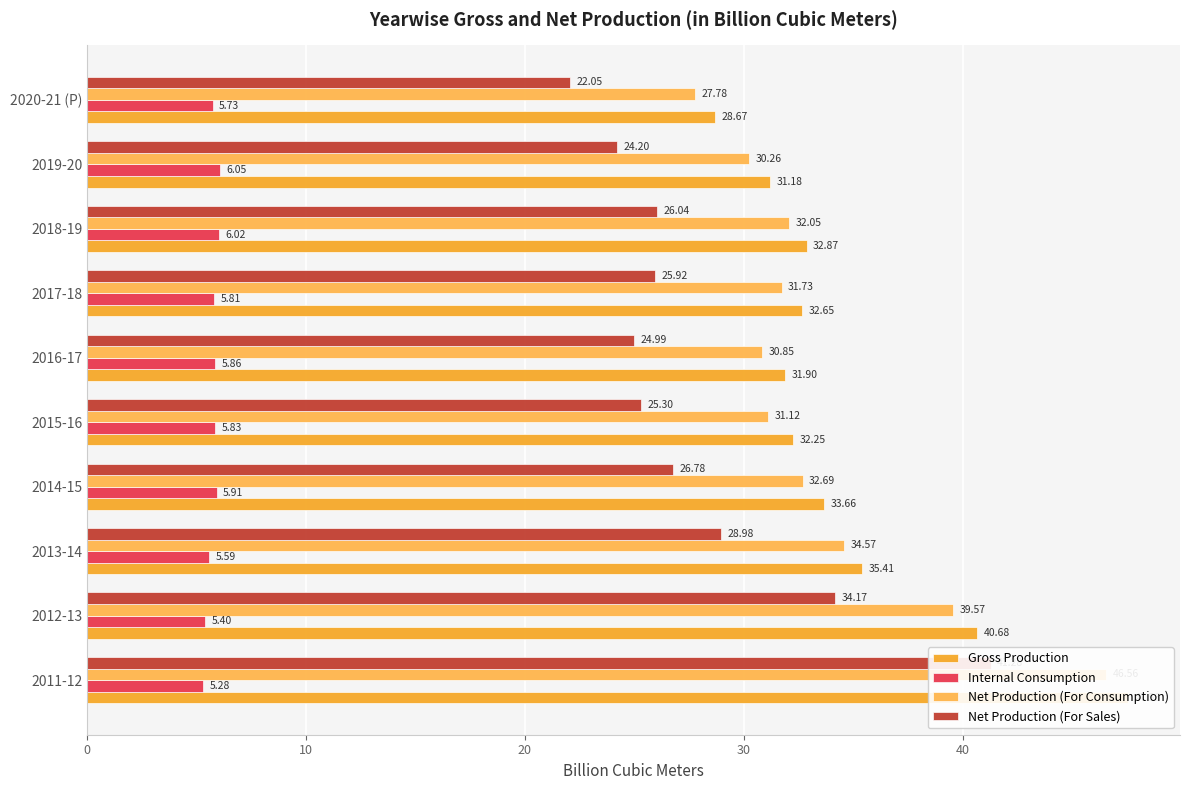

Is it true that Net Production (For Consumption) equals 20.4 at 50?

False